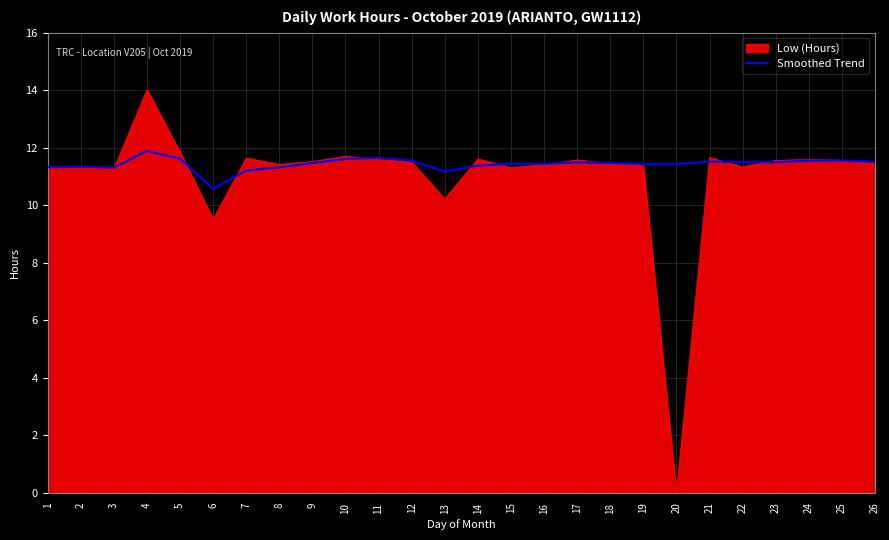

What is the greatest value displayed?

14.0